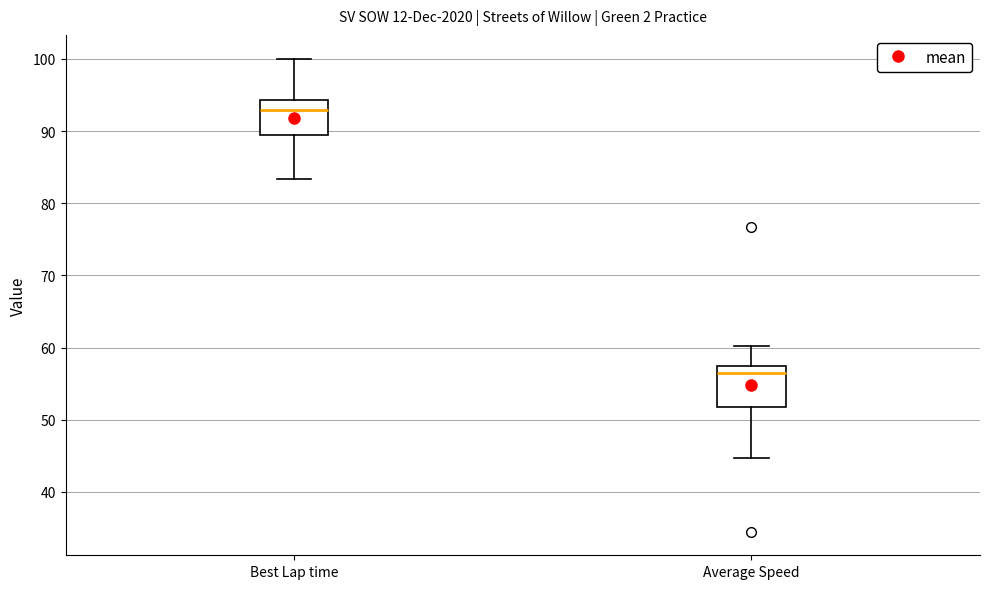

Reading left to right, read every box against the y-axis: the position of its median line, the range the box covers, and the ends of its whiskers. The values are not printed on the chart, so give them approximately, as read against the axis.

Best Lap time: median 93, box 89 to 94, whiskers 83 to 100
Average Speed: median 57 (just below the box's upper edge), box 52 to 57, whiskers 45 to 60